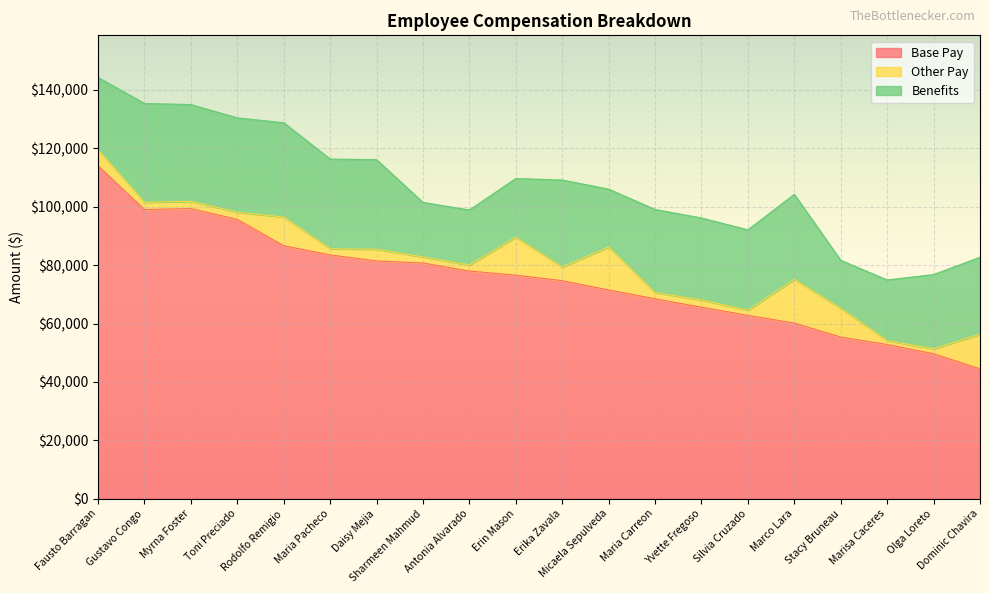

Does the chart display data point markers on the line(s)?

No